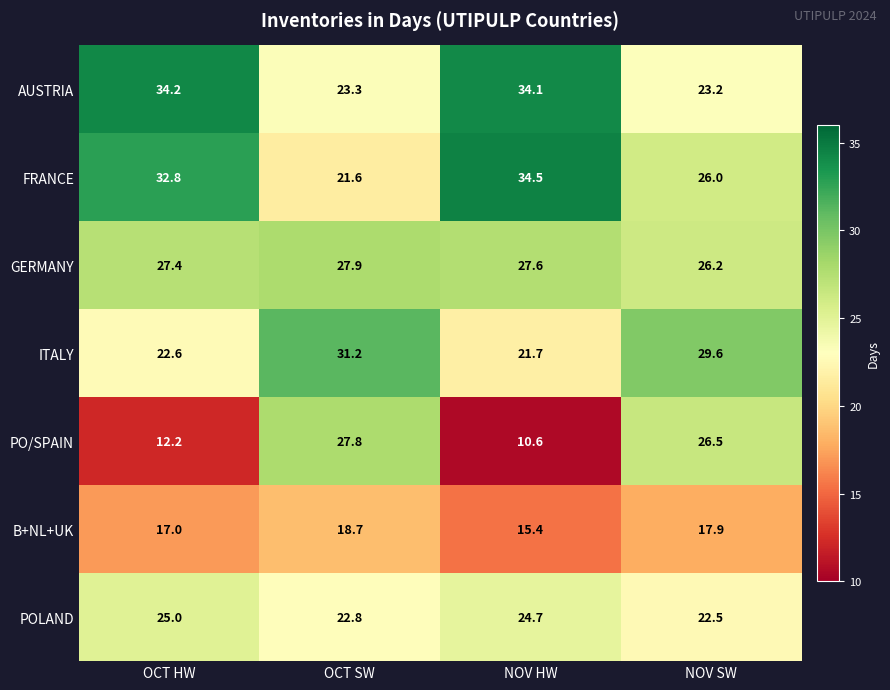

Reading left to right, list all the values displayed in this chart.

AUSTRIA: 34.2	23.3	34.1	23.2
FRANCE: 32.8	21.6	34.5	26.0
GERMANY: 27.4	27.9	27.6	26.2
ITALY: 22.6	31.2	21.7	29.6
PO/SPAIN: 12.2	27.8	10.6	26.5
B+NL+UK: 17.0	18.7	15.4	17.9
POLAND: 25.0	22.8	24.7	22.5